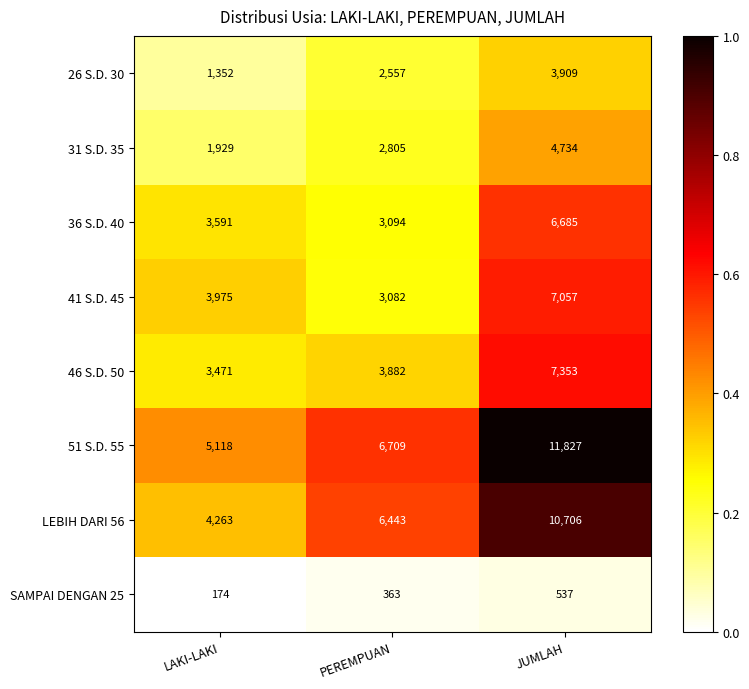

Reading left to right, what are all the values shown in this chart?

26 S.D. 30: 1352	2557	3909
31 S.D. 35: 1929	2805	4734
36 S.D. 40: 3591	3094	6685
41 S.D. 45: 3975	3082	7057
46 S.D. 50: 3471	3882	7353
51 S.D. 55: 5118	6709	11827
LEBIH DARI 56: 4263	6443	10706
SAMPAI DENGAN 25: 174	363	537